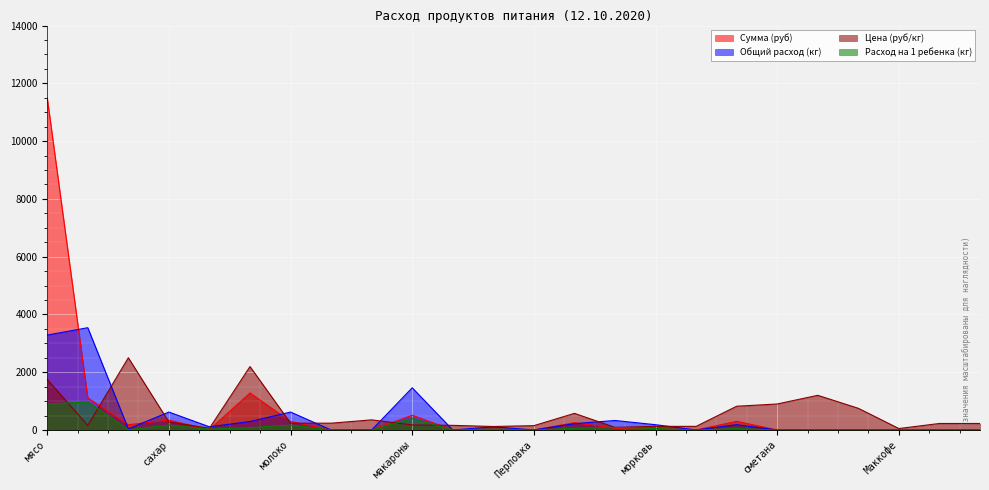

What are all the series names shown in the legend?

Сумма (руб), Общий расход (кг), Цена (руб/кг), Расход на 1 ребенка (кг)